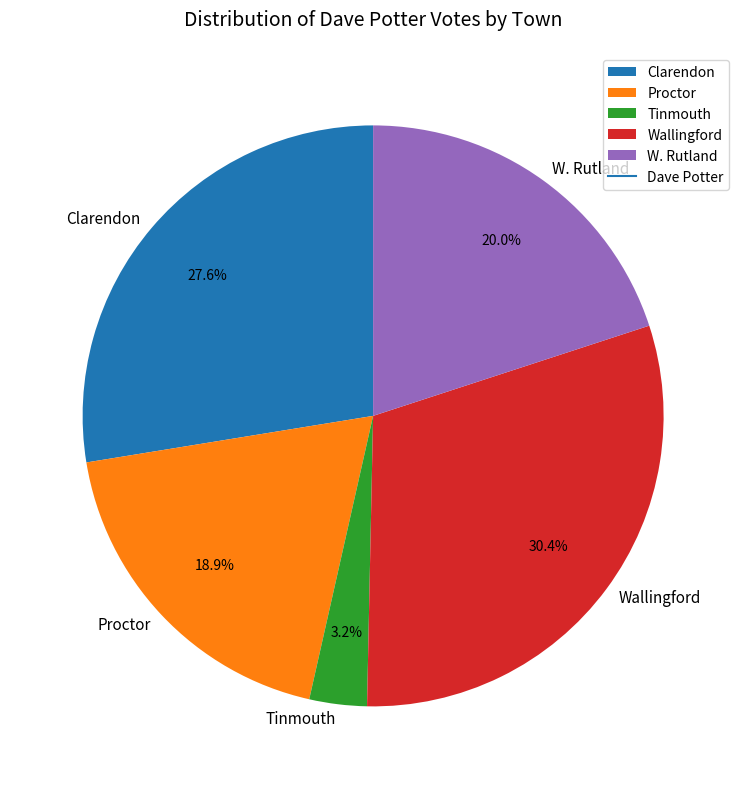

How many slices are in this pie chart?

5